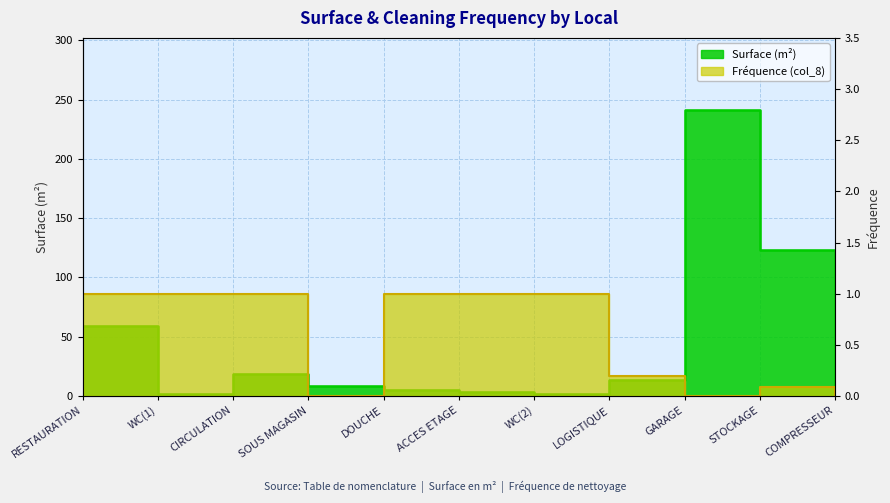

What is the sum of all col_8 values?

6.3